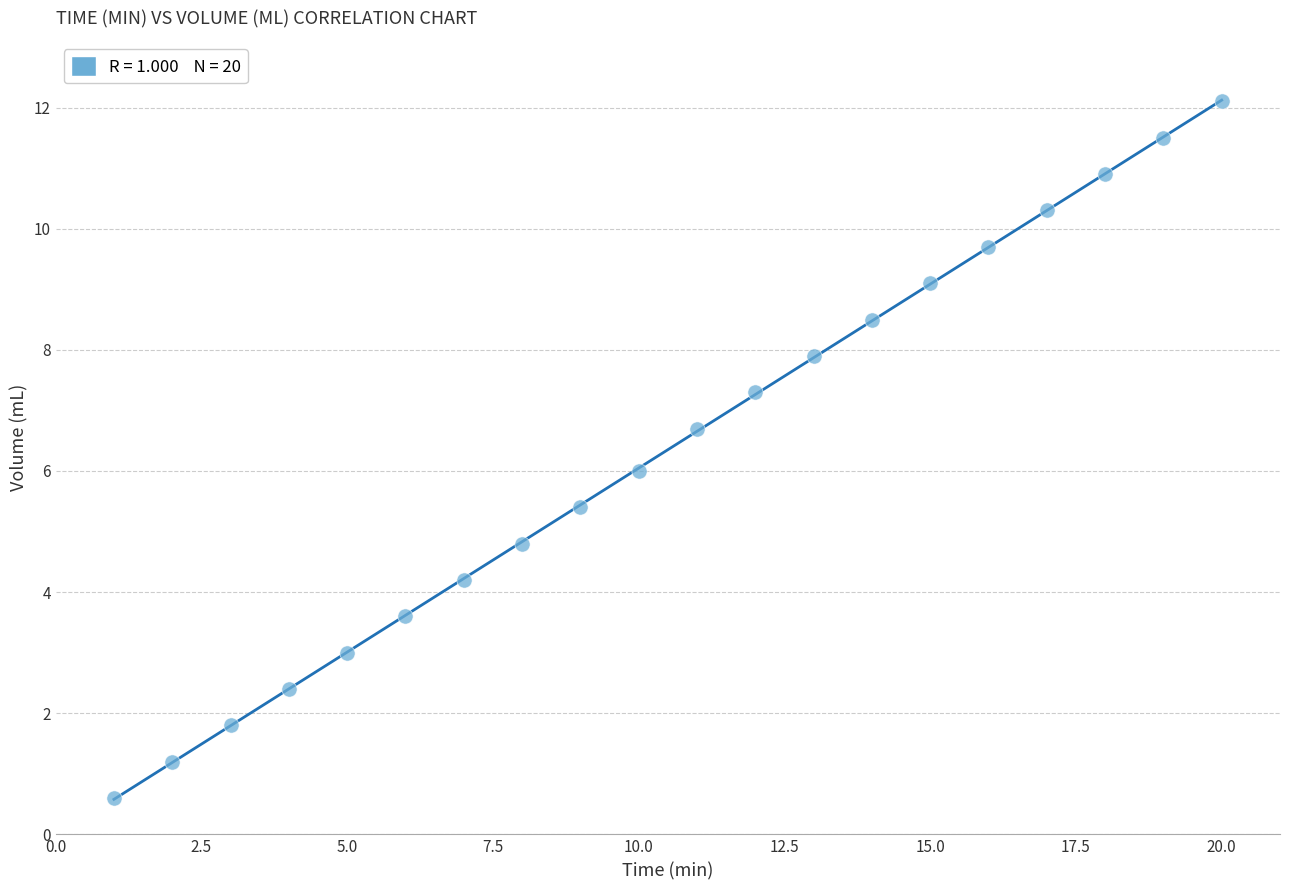

What is the range of X values (max minus min)?

19.0